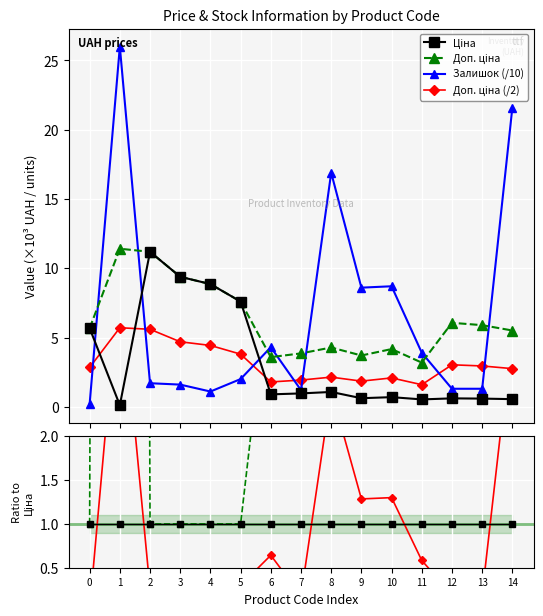

What is the highest value of the Залишок (/10) series?

26.0